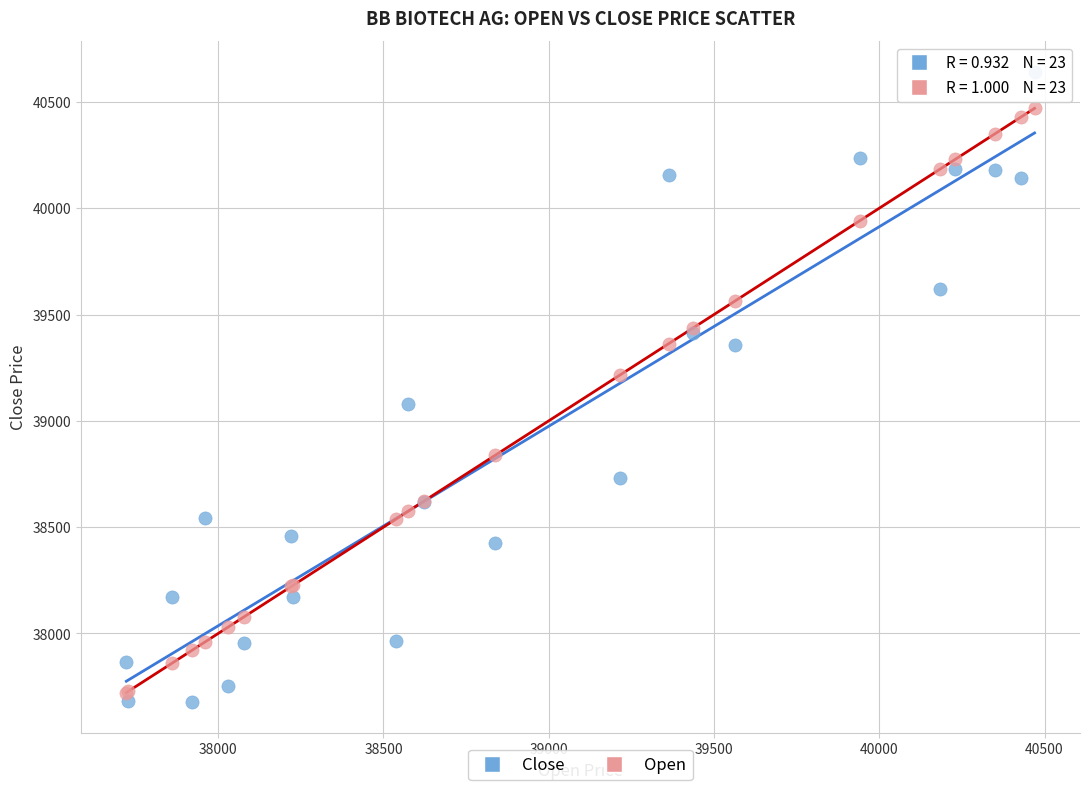

What is the X range (max minus min) for the scatter plot?

2748